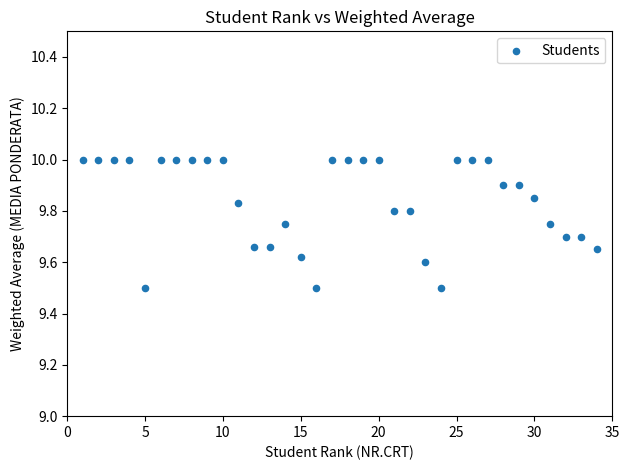

What is the range of Y values (max minus min)?

0.5